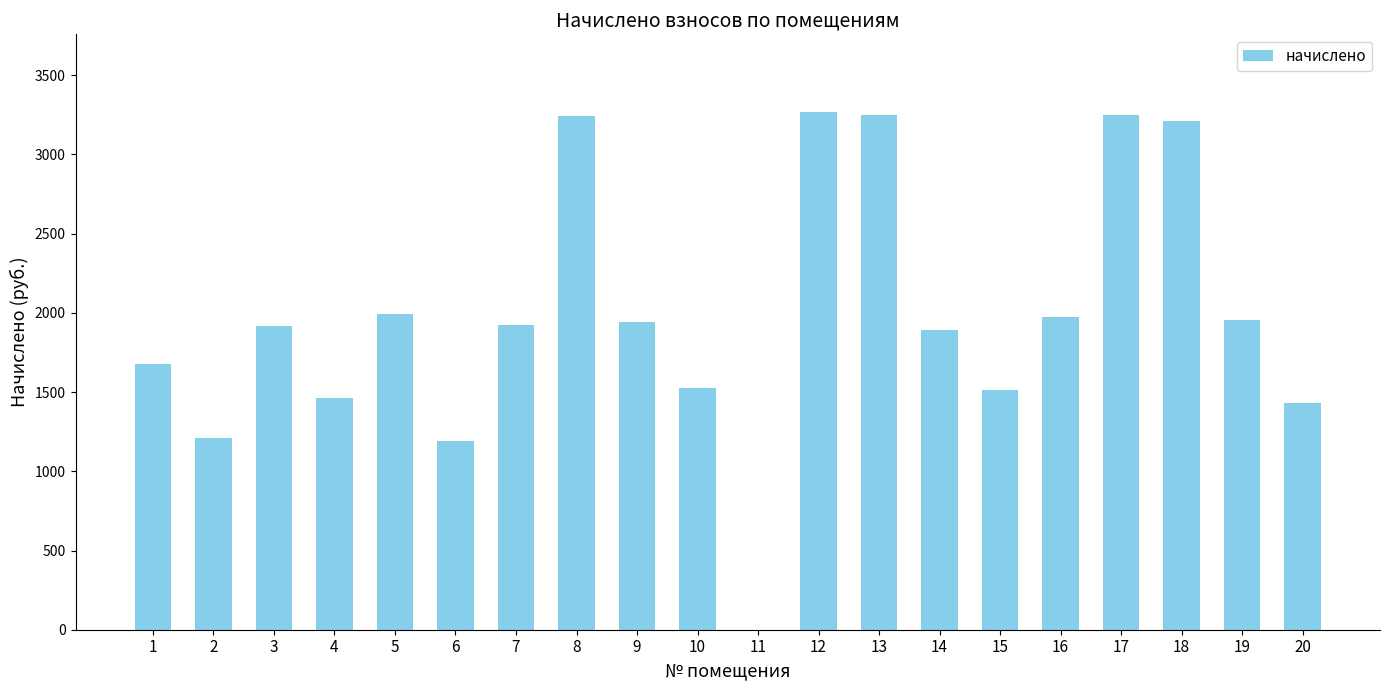

True or false: the data shows 1462.6 at 4.

True